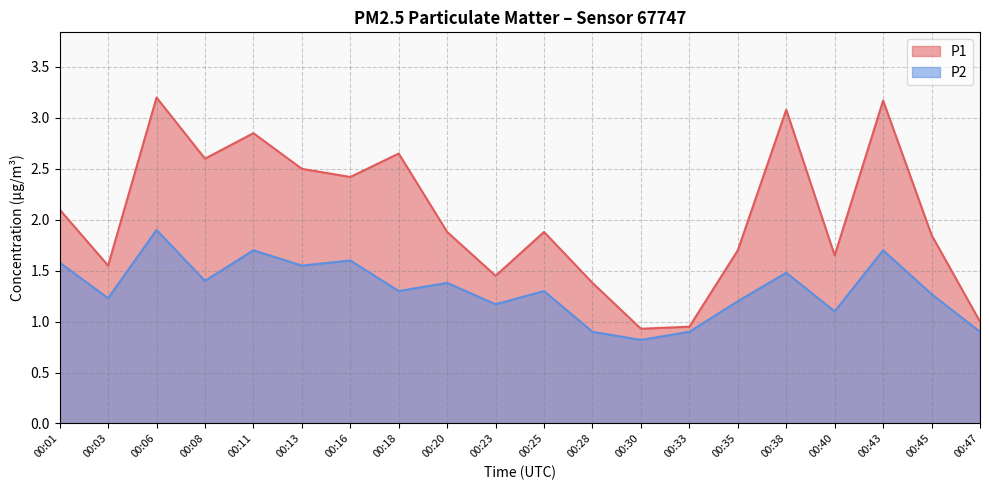

Does the chart have visible grid lines?

Yes